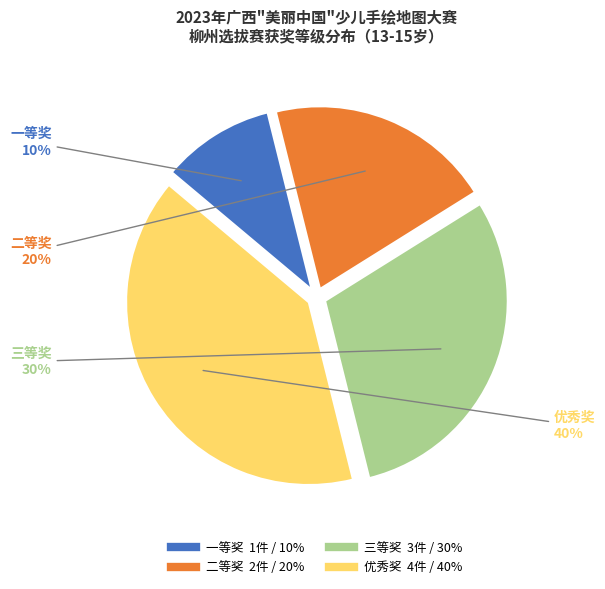

Is 三等奖 the majority of the pie?

No